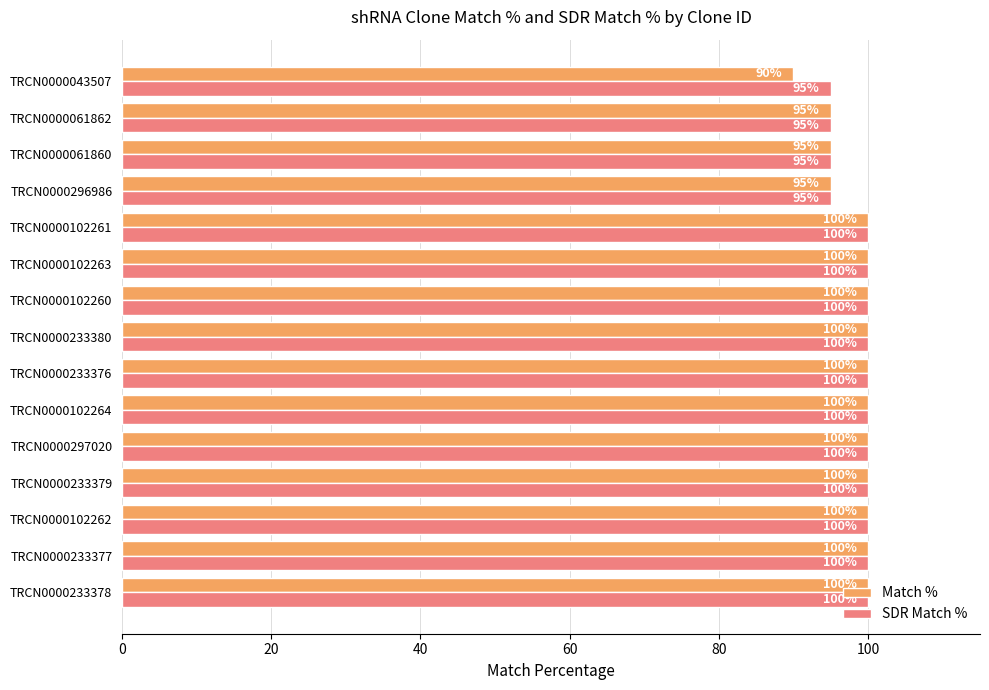

At how many categories does at least one series exceed 90?

15